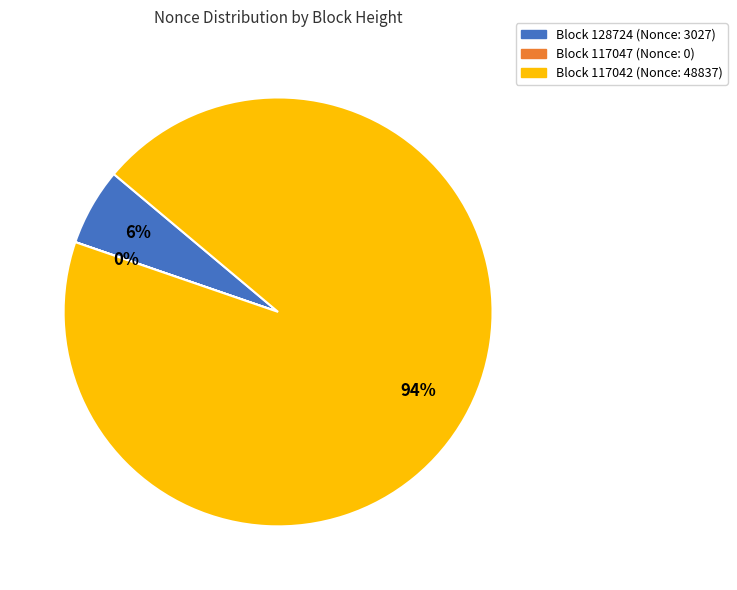

To the nearest percent, what is the difference between the largest and smallest slice percentages?

94%